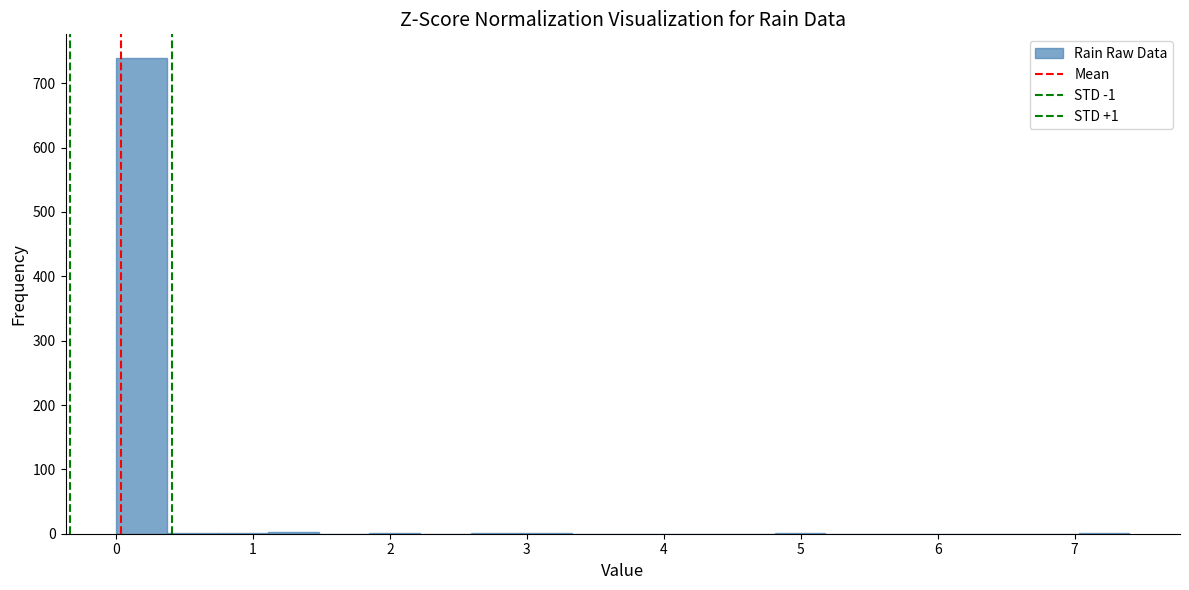

Read against the x-axis, roughly where is the centre of the tallest bar?

0.2